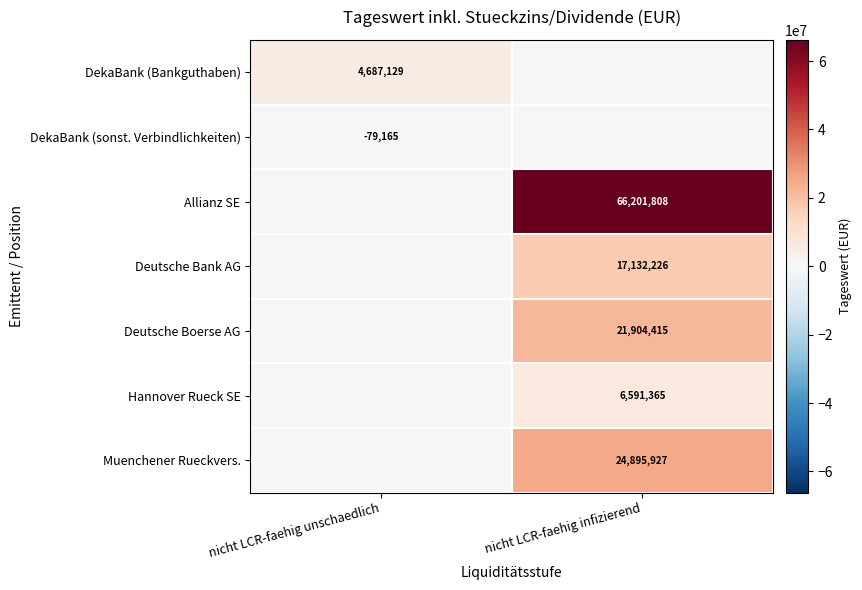

True or false: Deutsche Bank AG has a value of 9843320 at nicht LCR-faehig infizierend.

False